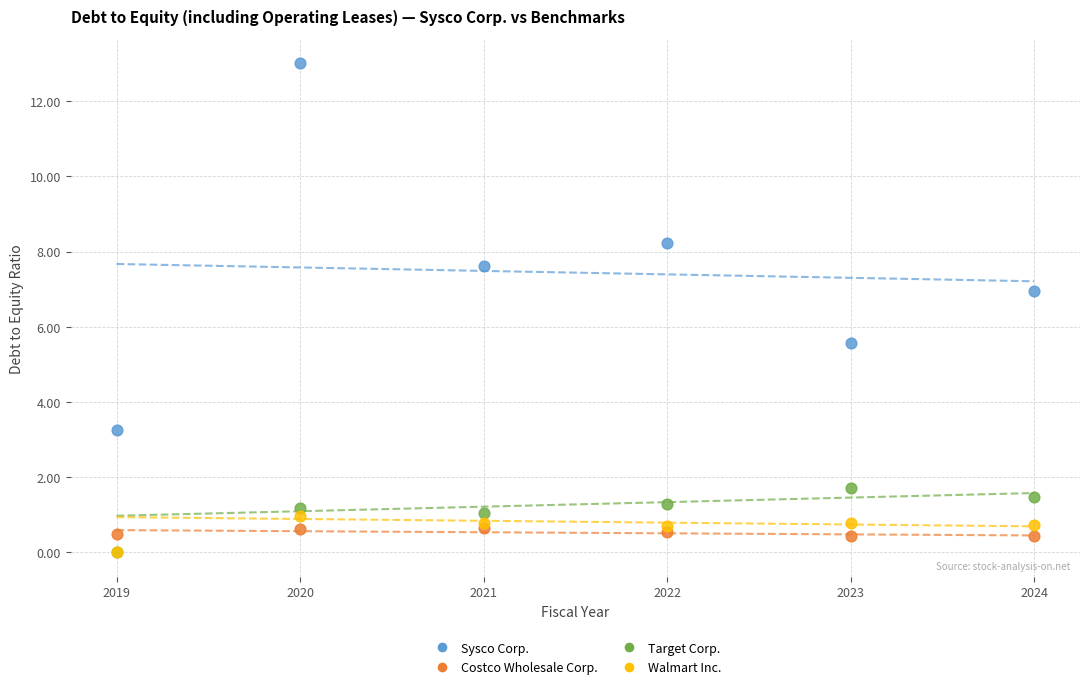

In the Sysco Corp. series, what Y value is closest to 8?

8.2